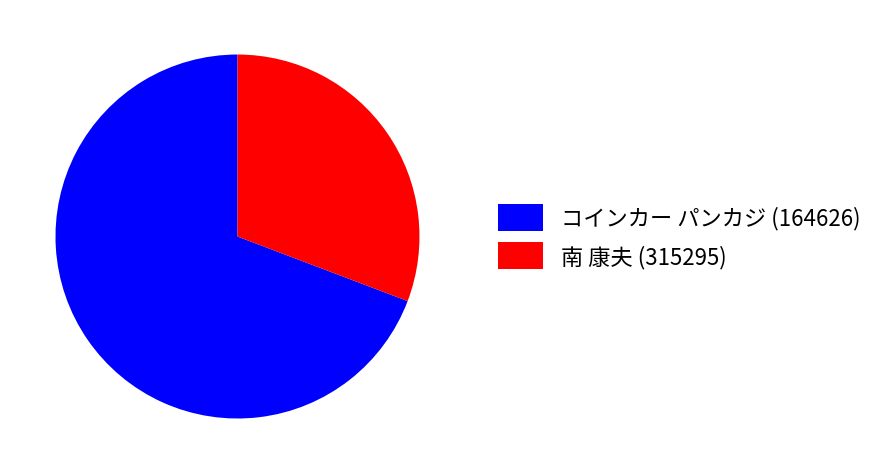

Is it true that コインカー パンカジ (164626) is 77% of the pie?

False